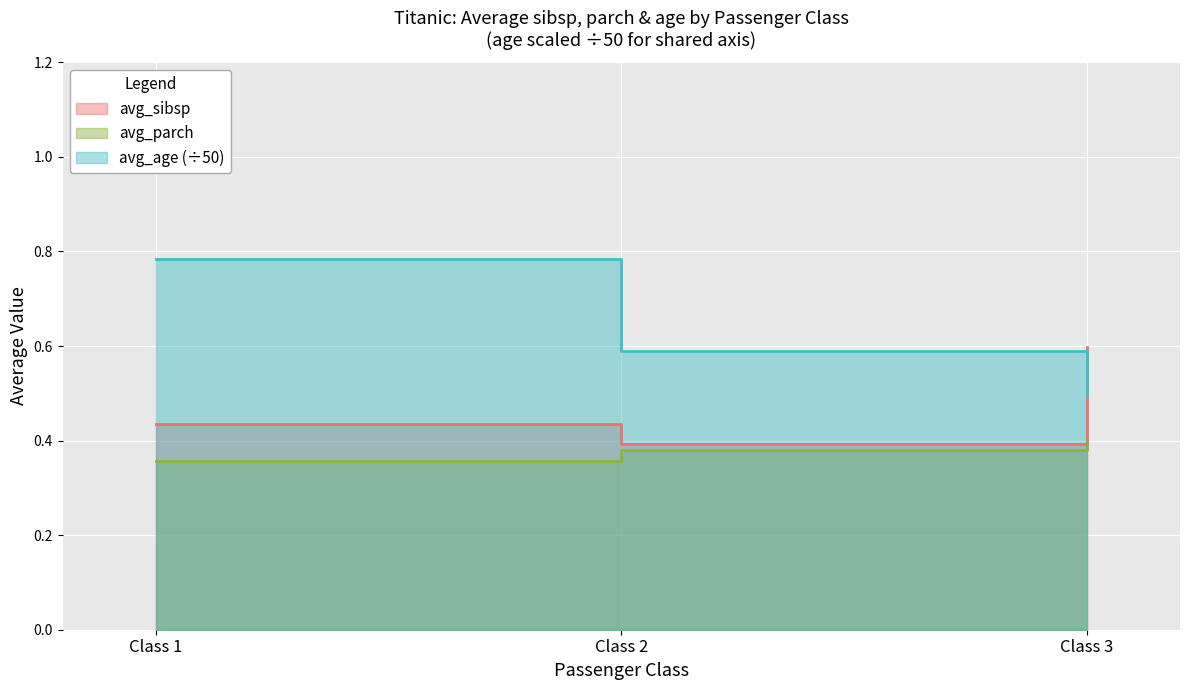

At how many categories does at least one series exceed 0?

3